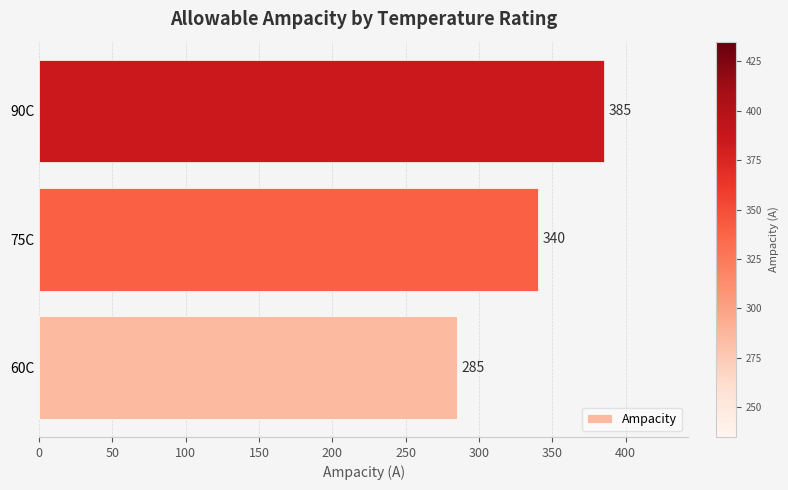

How many bars are there in total?

3